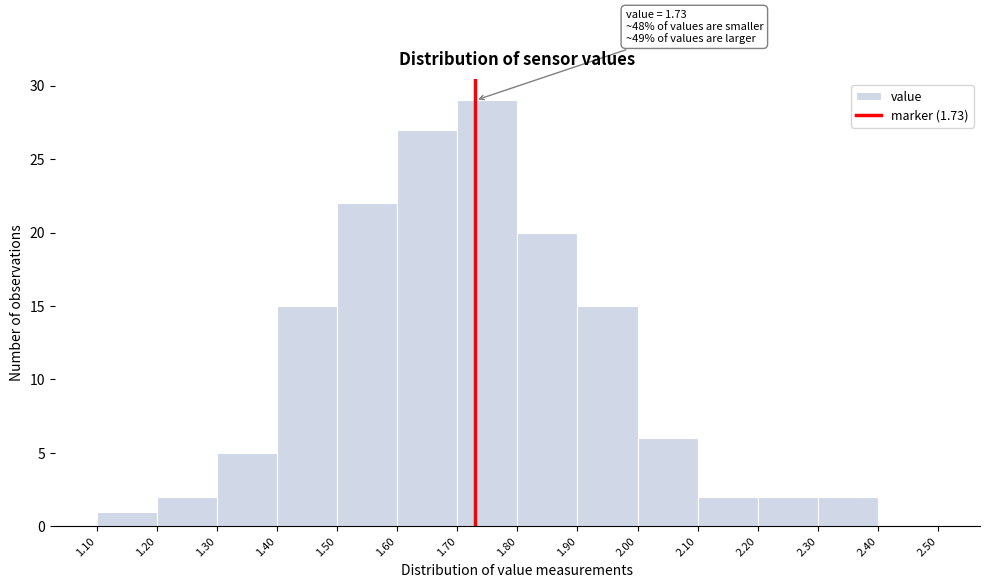

Over which range of the x-axis is the bar tallest?

1.70 to 1.80